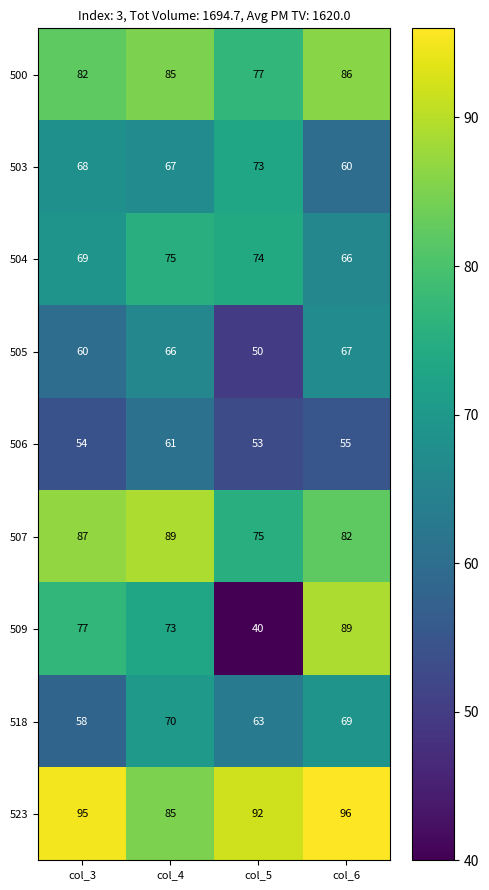

At which category is the sum across all series the highest?

col_4